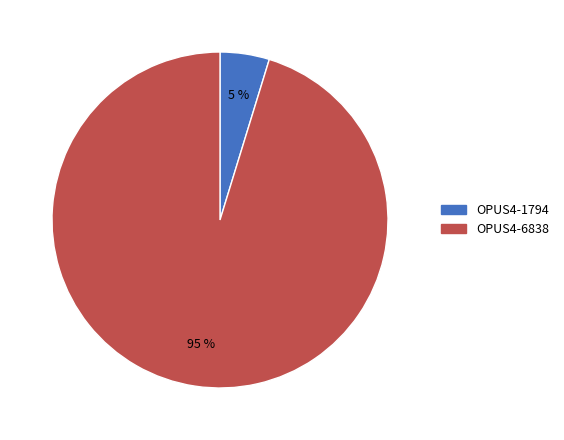

Which slice is the smallest?

OPUS4-1794